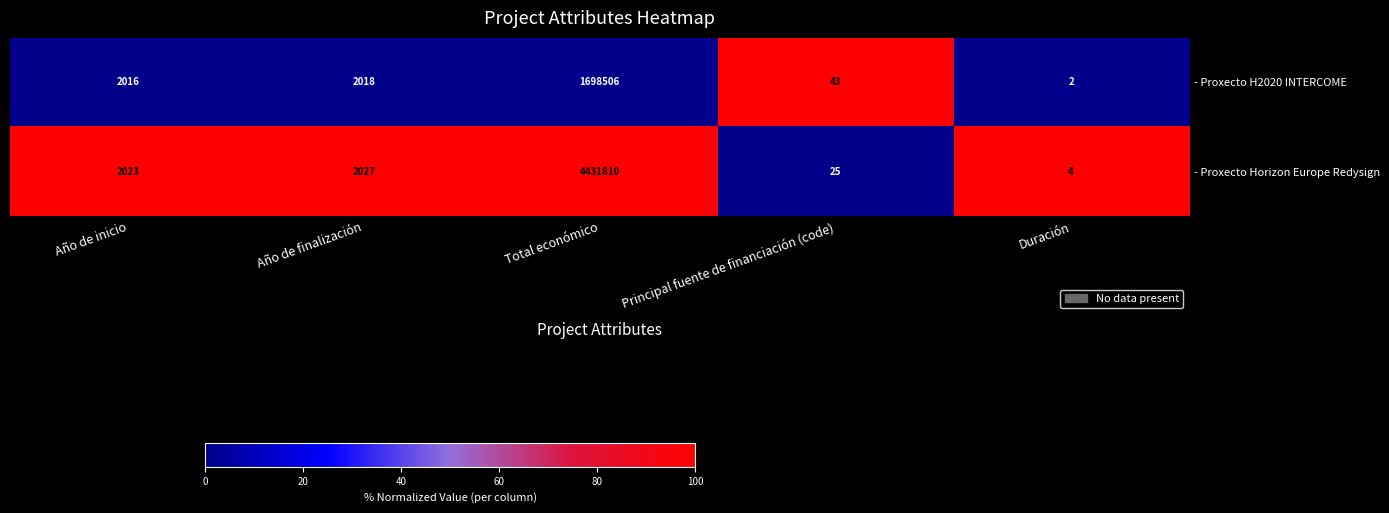

What is the difference between the maximum and minimum values in the - Proxecto Horizon Europe Redysign series?

4431806